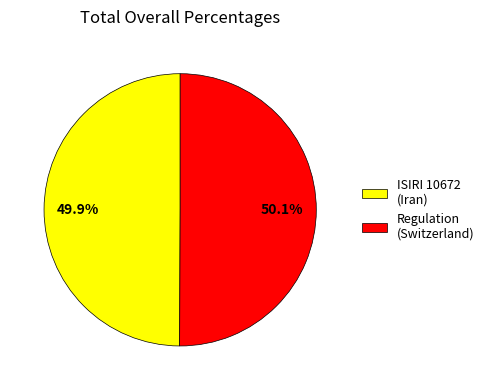

Is there a majority slice in this chart?

Yes